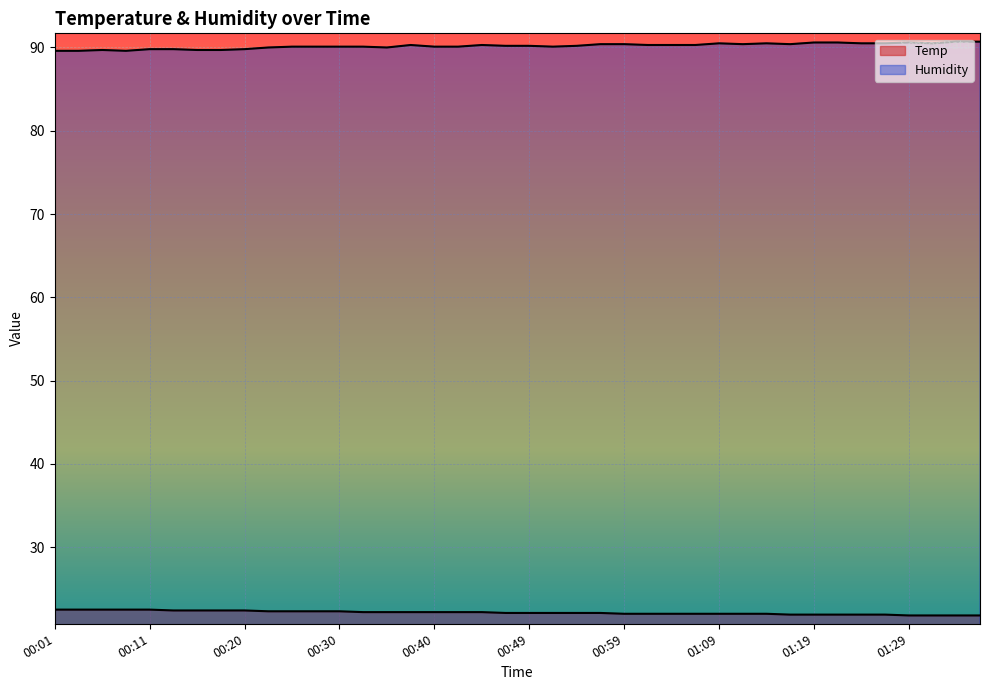

Which series has the widest spread of values?

Humidity